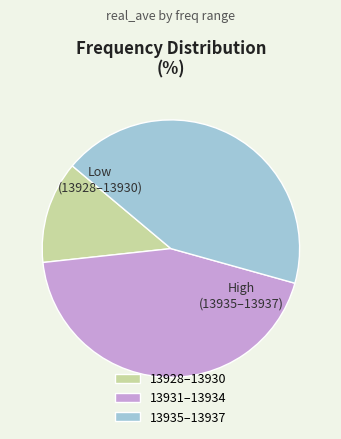

Do 13931–13934 and 13928–13930 together represent more than half of the pie?

Yes